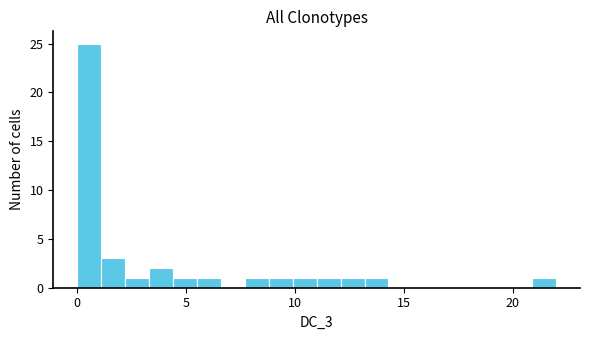

Read against the x-axis, roughly where is the centre of the tallest bar?

0.5